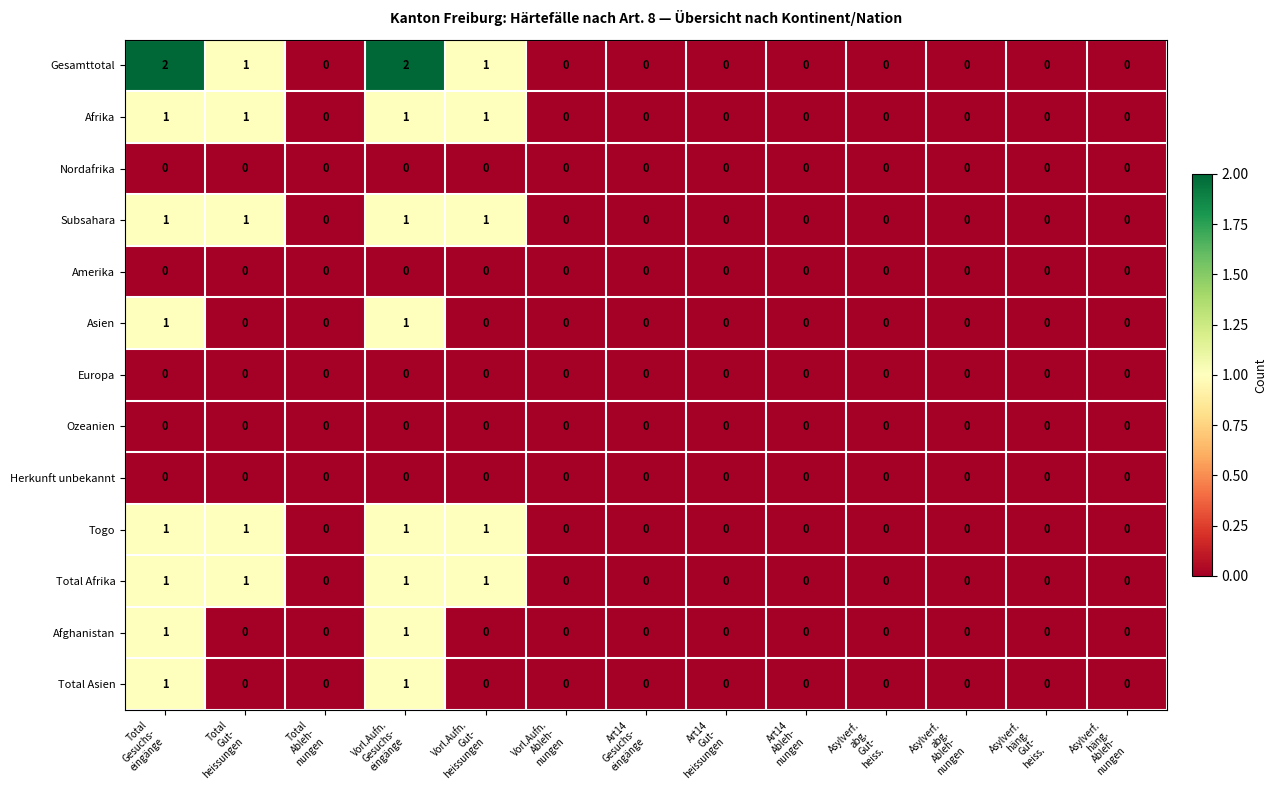

Which series has the widest spread of values?

Gesamttotal